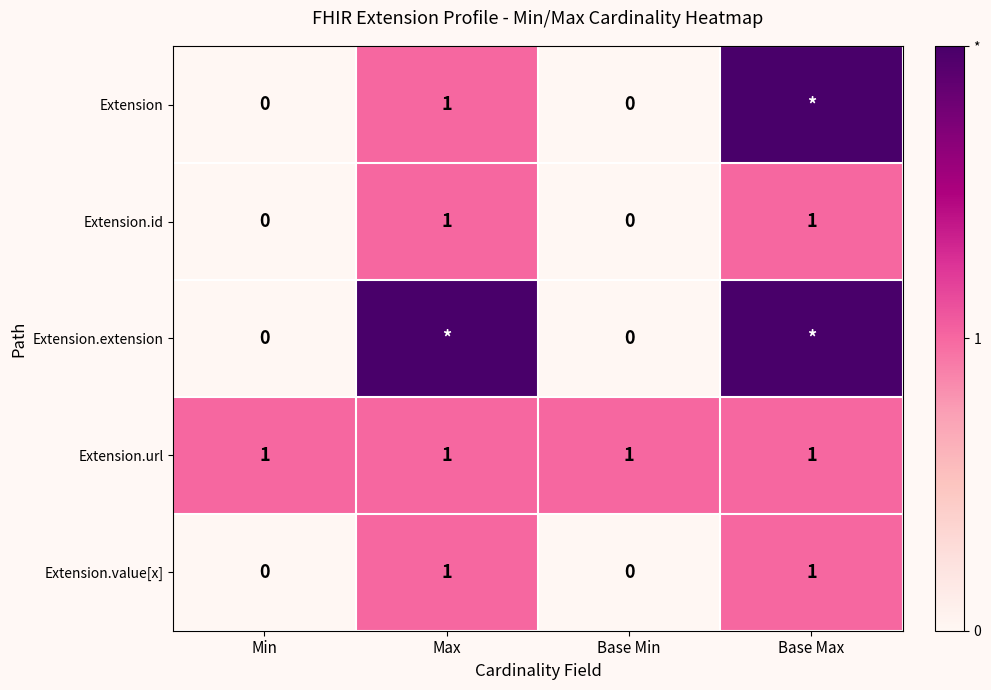

What is the total value across all series at Base Min?

1